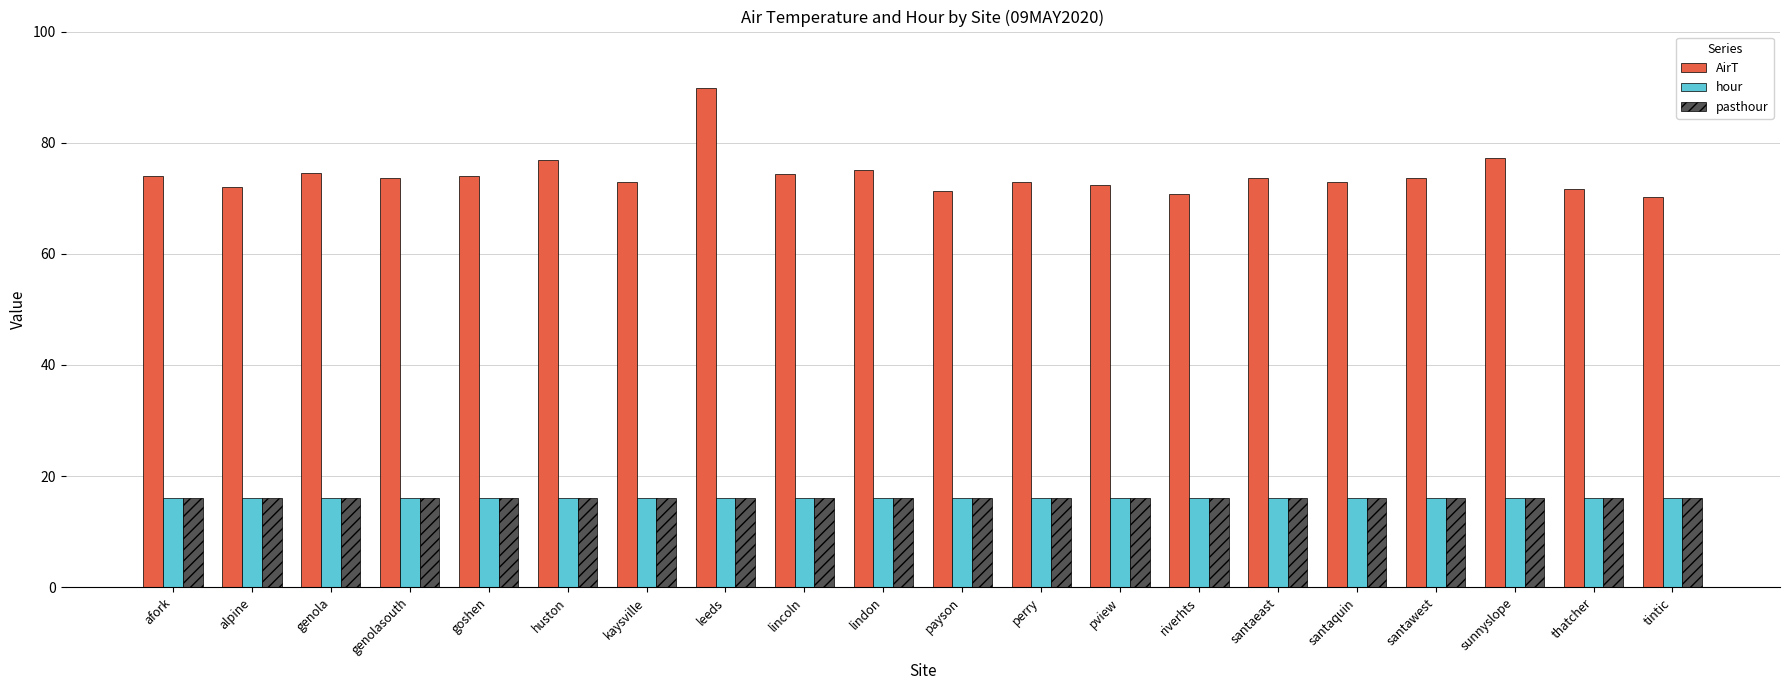

Which series has the largest range (max minus min)?

AirT